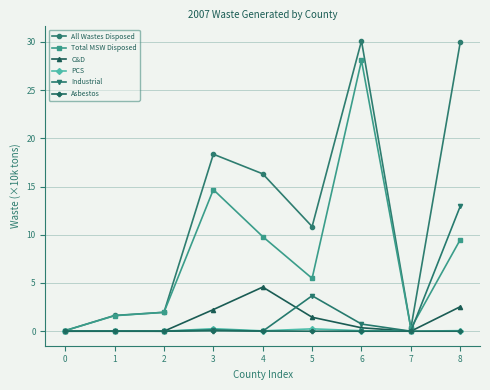

At which label does C&D reach its peak?

4